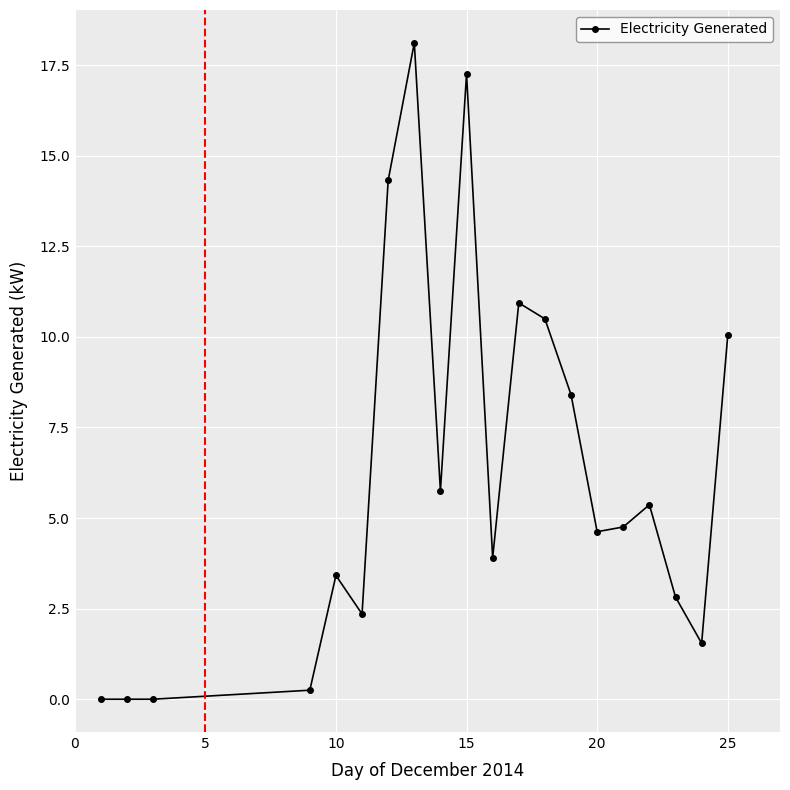

What is the sum of all values?

124.4